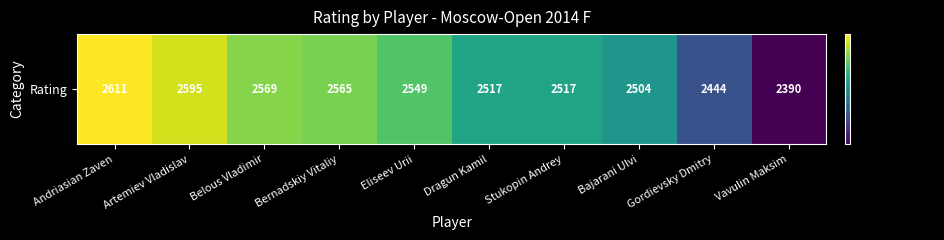

Reading right to left, transcribe all the data shown in this chart.

2390	2444	2504	2517	2517	2549	2565	2569	2595	2611